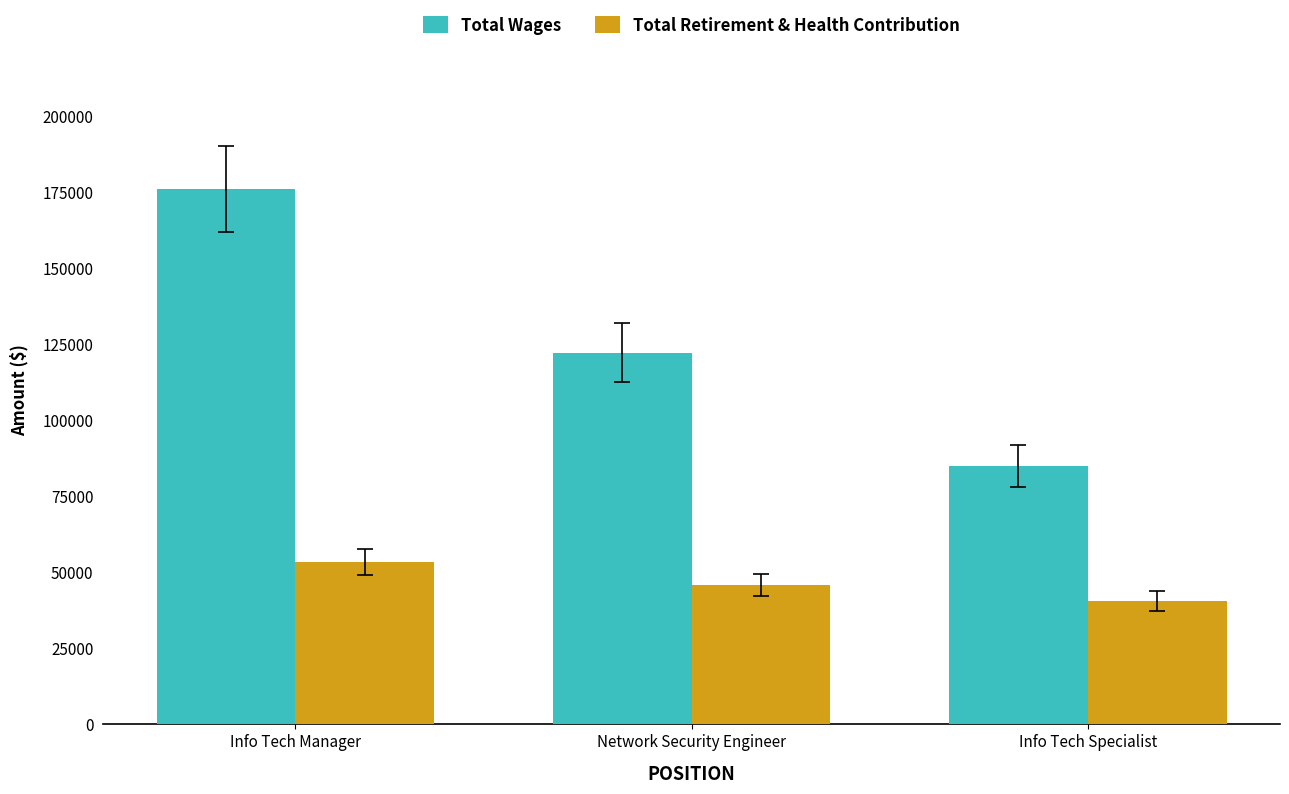

What value does the Total Retirement & Health Contribution series have at Info Tech Specialist, to the nearest 10?

40620